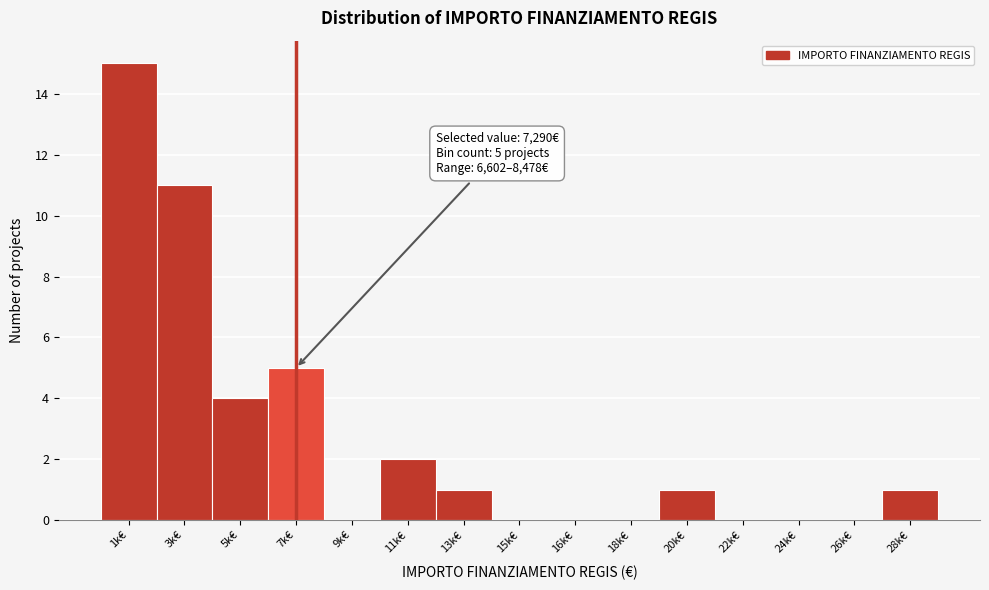

Reading left to right, transcribe all the data shown in this chart.

1k€=15	3k€=11	5k€=4	7k€=5	9k€=0	11k€=2	13k€=1	15k€=0	16k€=0	18k€=0	20k€=1	22k€=0	24k€=0	26k€=0	28k€=1